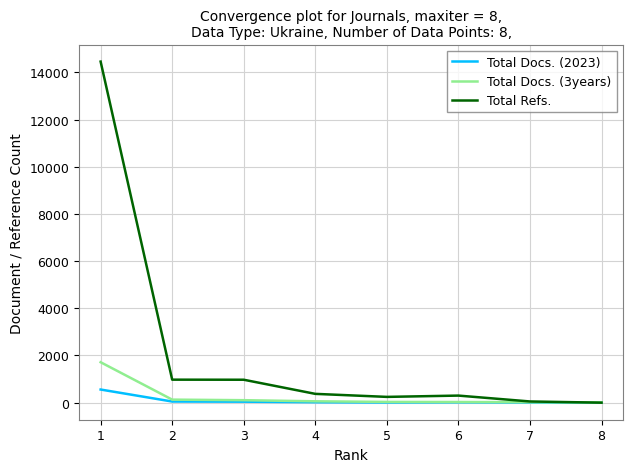

List the series in order of their peak value, highest first.

Total Refs., Total Docs. (3years), Total Docs. (2023)